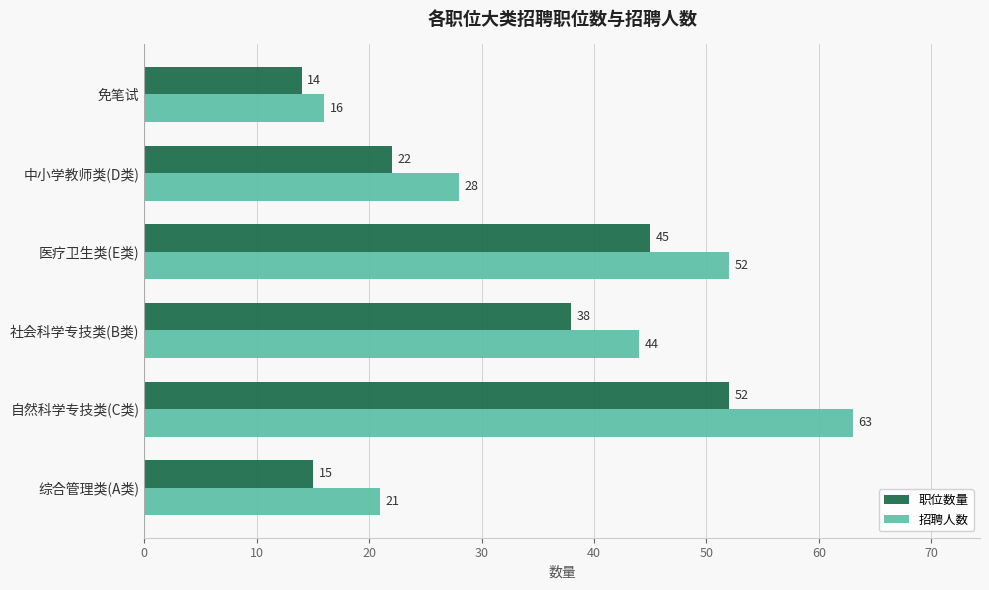

What is the average value of the 招聘人数 series?

37